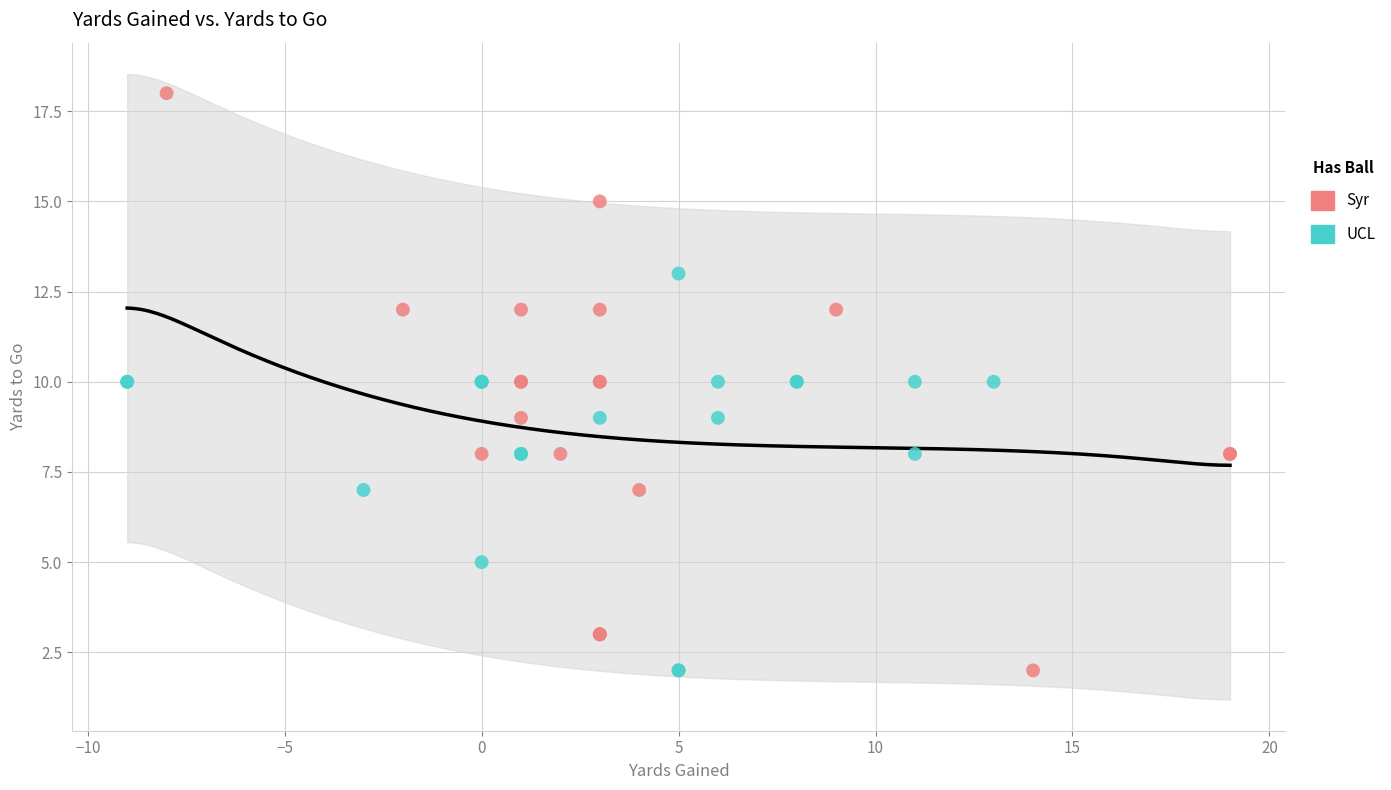

Which series reaches the maximum Y coordinate?

Syr